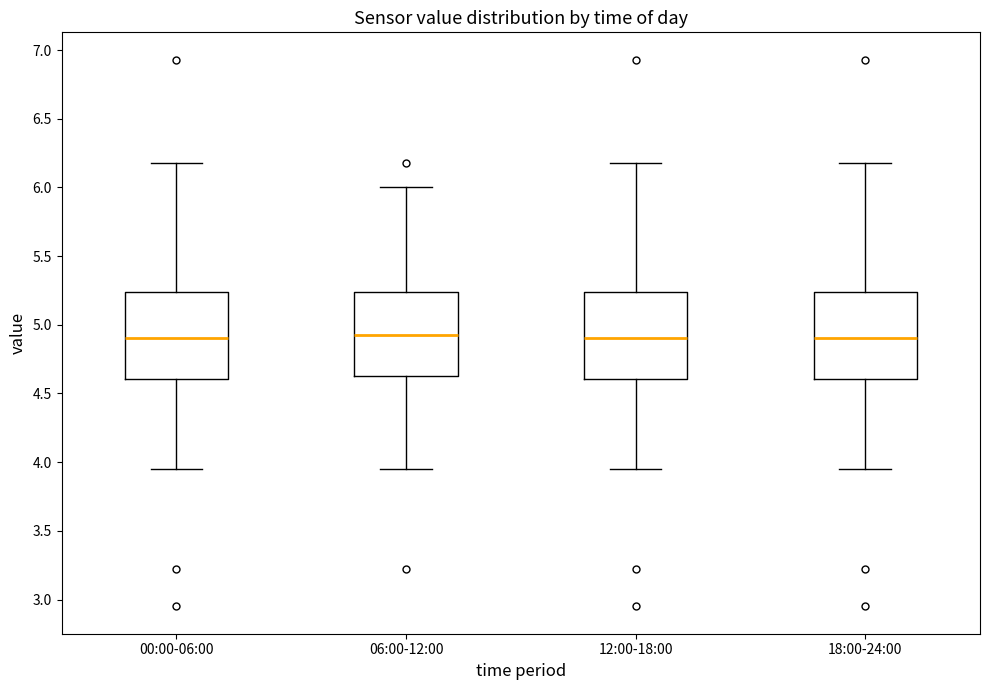

Reading left to right, transcribe this box plot: for each box, give where its median line is, the range the box spans, and where its two whiskers end, as read against the y-axis. The values are not printed on the chart, so give them approximately, as read against the axis.

00:00-06:00: median 4.90, box 4.60 to 5.25, whiskers 3.95 to 6.20
06:00-12:00: median 4.95, box 4.65 to 5.25, whiskers 3.95 to 6.00
12:00-18:00: median 4.90, box 4.60 to 5.25, whiskers 3.95 to 6.20
18:00-24:00: median 4.90, box 4.60 to 5.25, whiskers 3.95 to 6.20